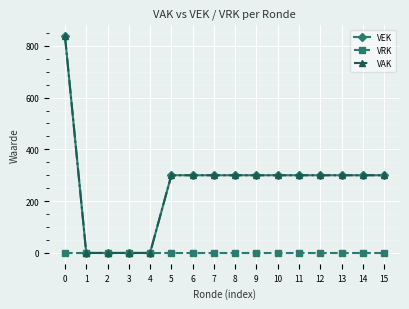

Which label corresponds to the smallest value in the chart?

1